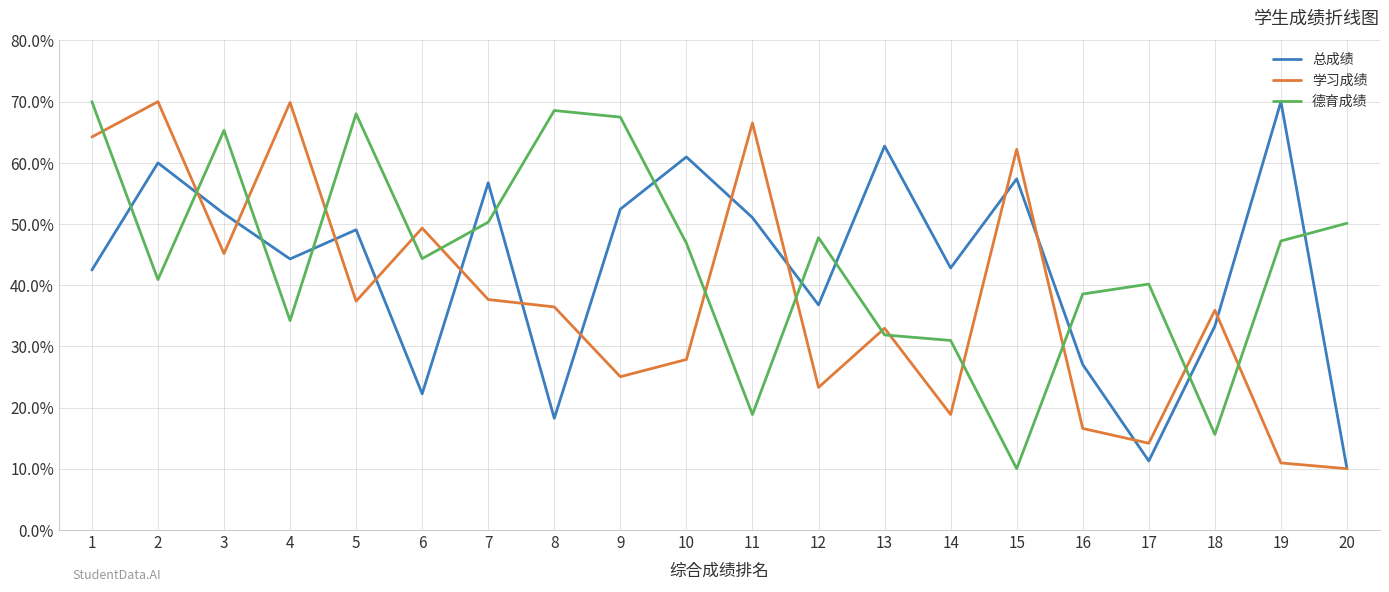

How many distinct data groups are displayed?

3